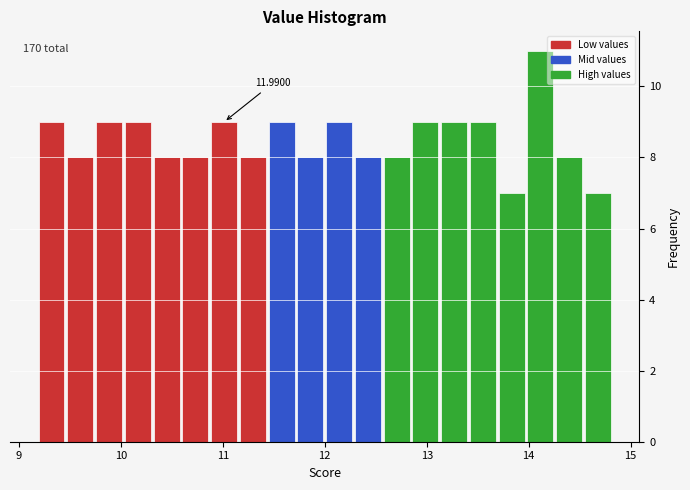

Read against the x-axis, roughly where is the centre of the tallest bar?

14.1